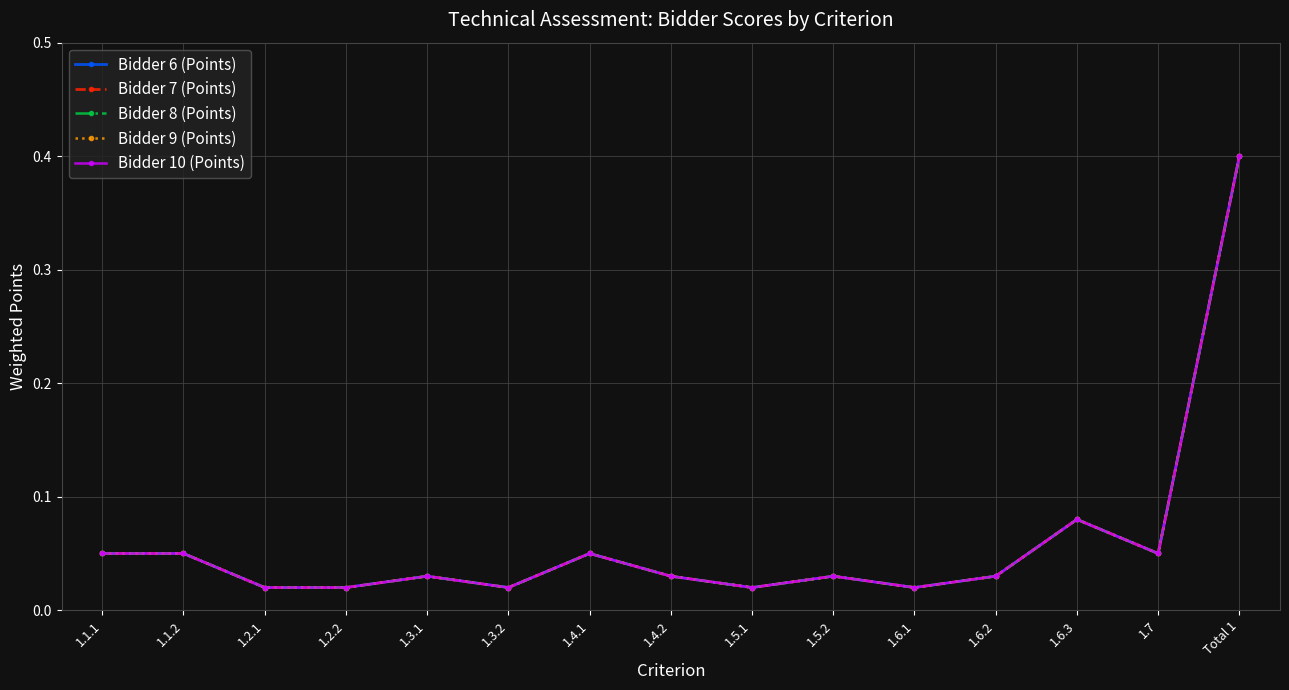

True or false: Bidder 6 (Points) has more than 2 interior local peaks.

True